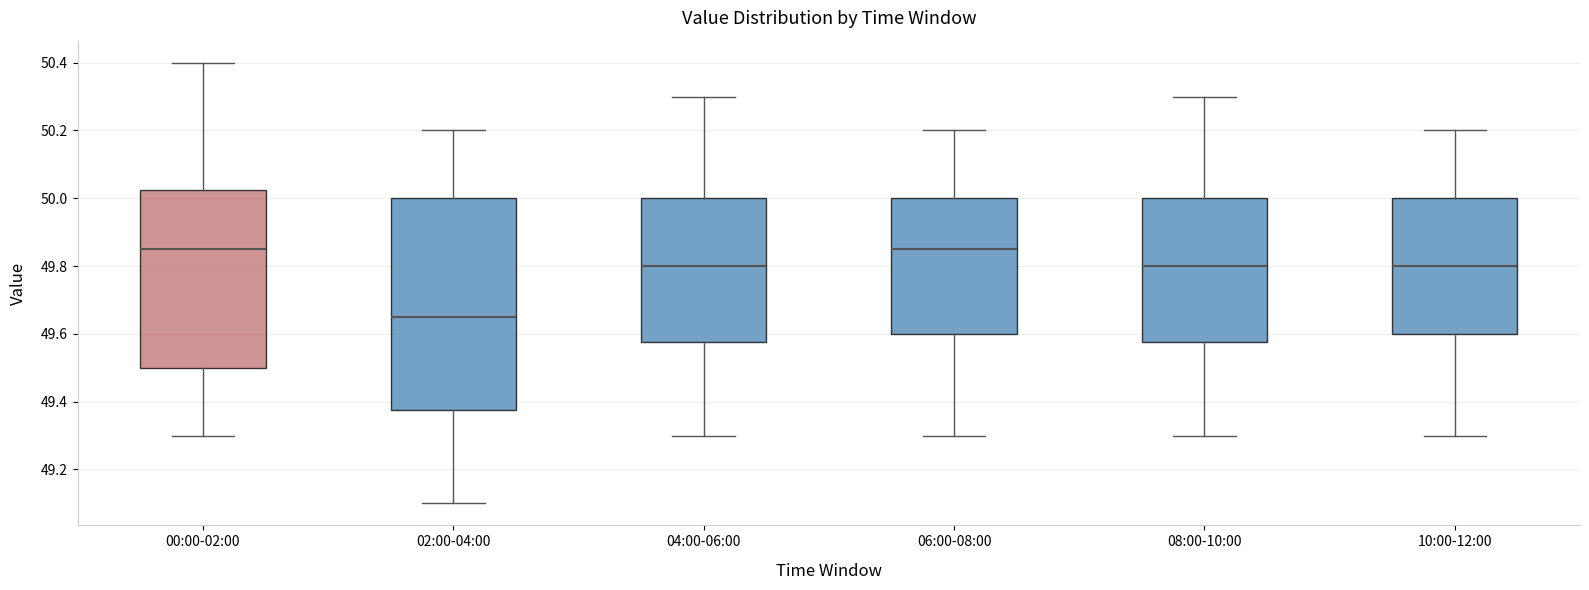

Reading left to right, read every box against the y-axis: the position of its median line, the range the box covers, and the ends of its whiskers. The values are not printed on the chart, so give them approximately, as read against the axis.

00:00-02:00: median 49.86, box 49.50 to 50.02, whiskers 49.30 to 50.40
02:00-04:00: median 49.66, box 49.38 to 50.00, whiskers 49.10 to 50.20
04:00-06:00: median 49.80, box 49.58 to 50.00, whiskers 49.30 to 50.30
06:00-08:00: median 49.86, box 49.60 to 50.00, whiskers 49.30 to 50.20
08:00-10:00: median 49.80, box 49.58 to 50.00, whiskers 49.30 to 50.30
10:00-12:00: median 49.80, box 49.60 to 50.00, whiskers 49.30 to 50.20